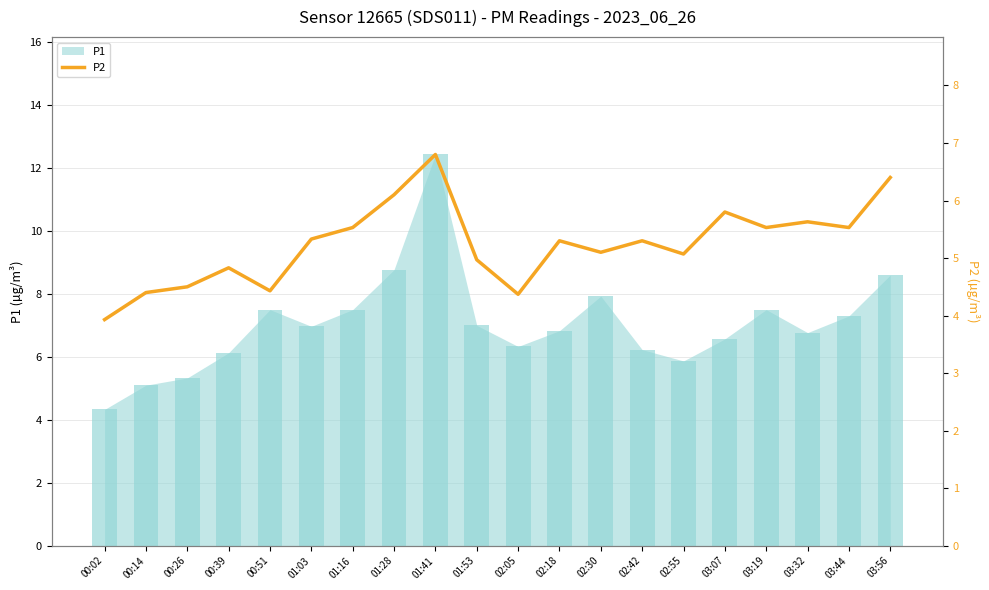

Reading right to left, list all the values displayed in this chart.

6.4	5.5	5.6	5.5	5.8	5.1	5.3	5.1	5.3	4.4	5.0	6.8	6.1	5.5	5.3	4.4	4.8	4.5	4.4	3.9